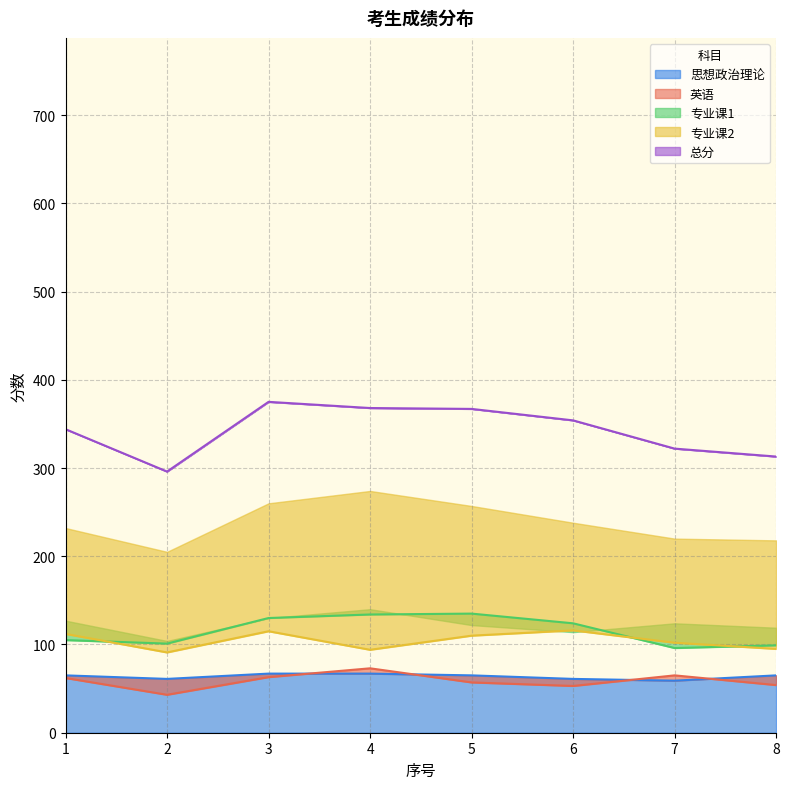

How many lines are shown in the chart?

5